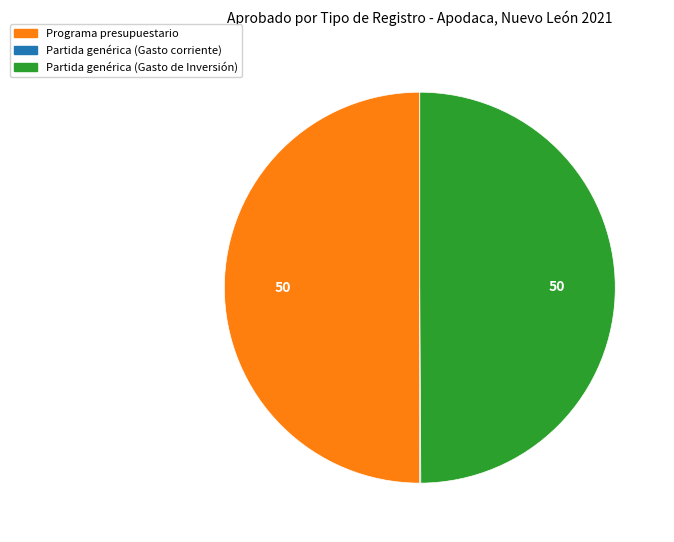

What is the ratio of the value at Partida genérica (Gasto de Inversión) to the value at Programa presupuestario?

1.0